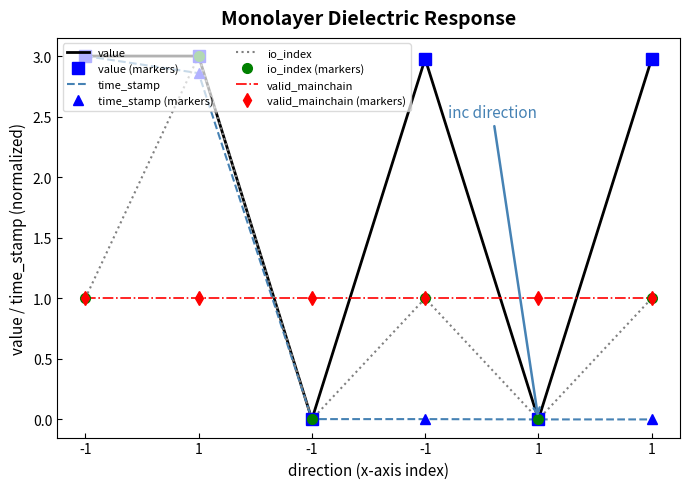

Between -1 and 1, which is larger?

-1